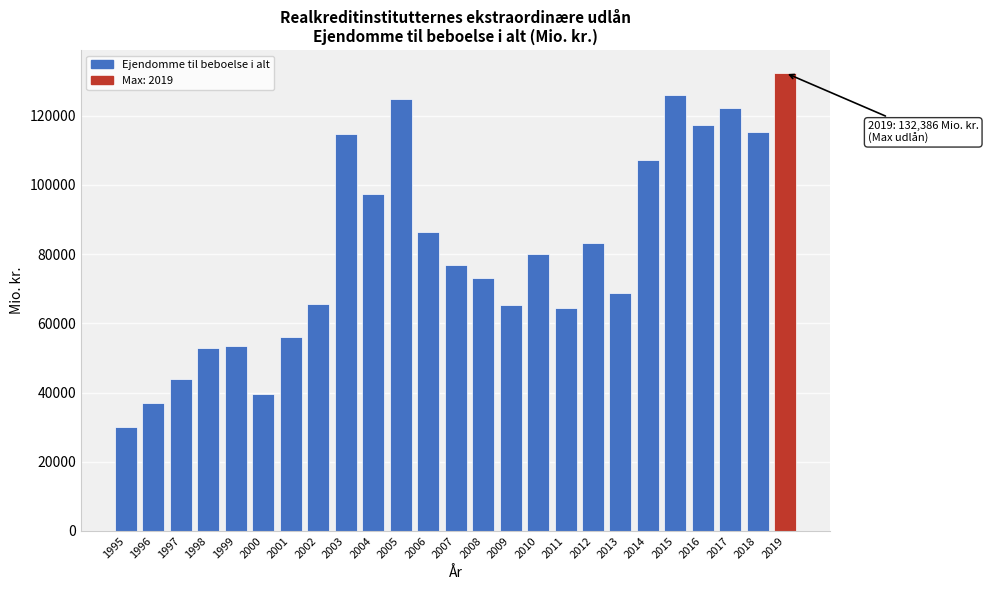

What is the approximate value at 2008?

72997.6